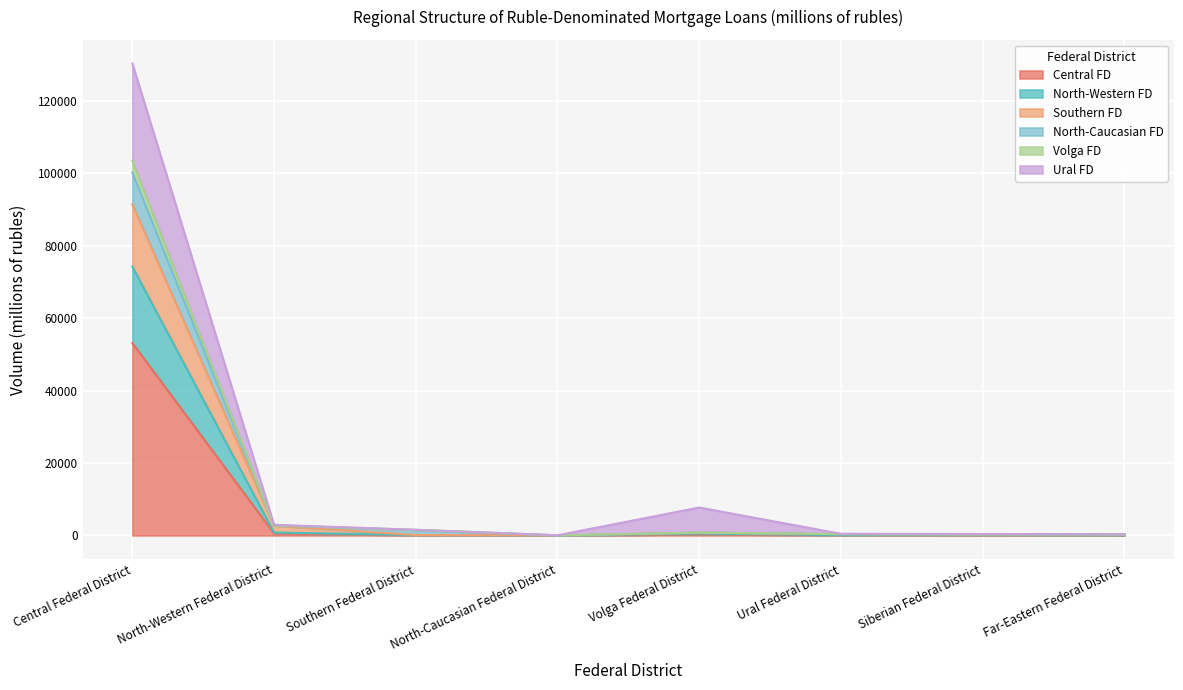

At which category is the sum across all series the highest?

Central Federal District